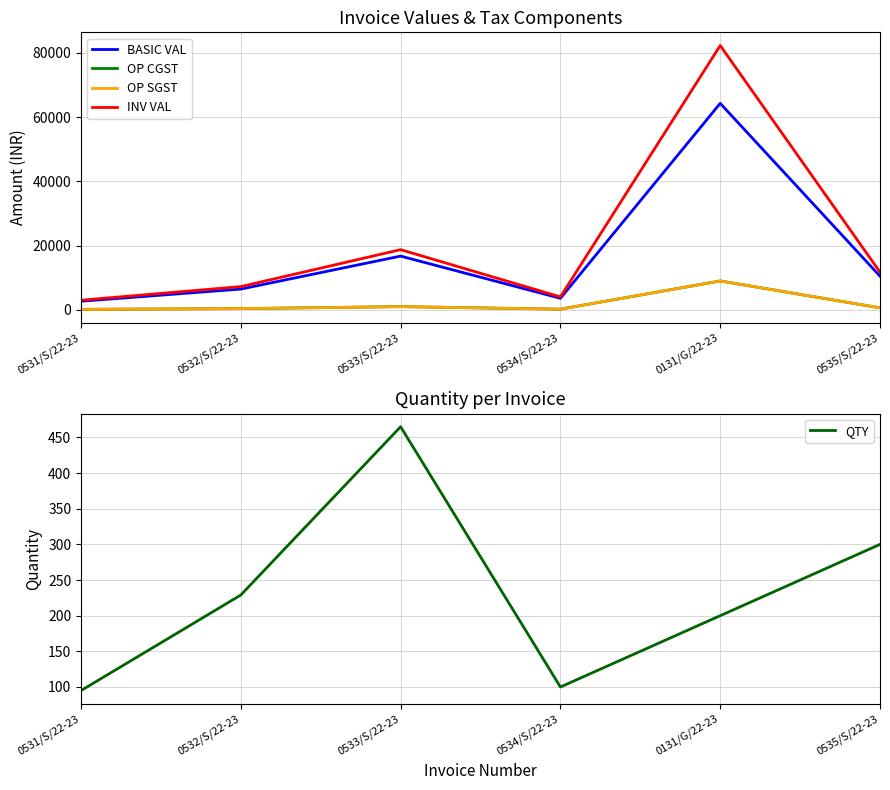

True or false: BASIC VAL and OP CGST intersect in this chart.

False